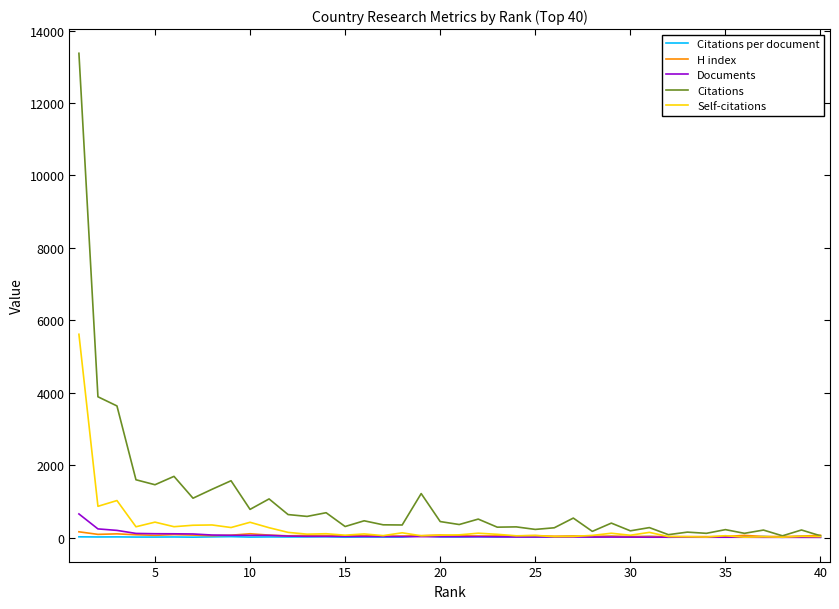

What is the highest value of the Documents series?

652.0